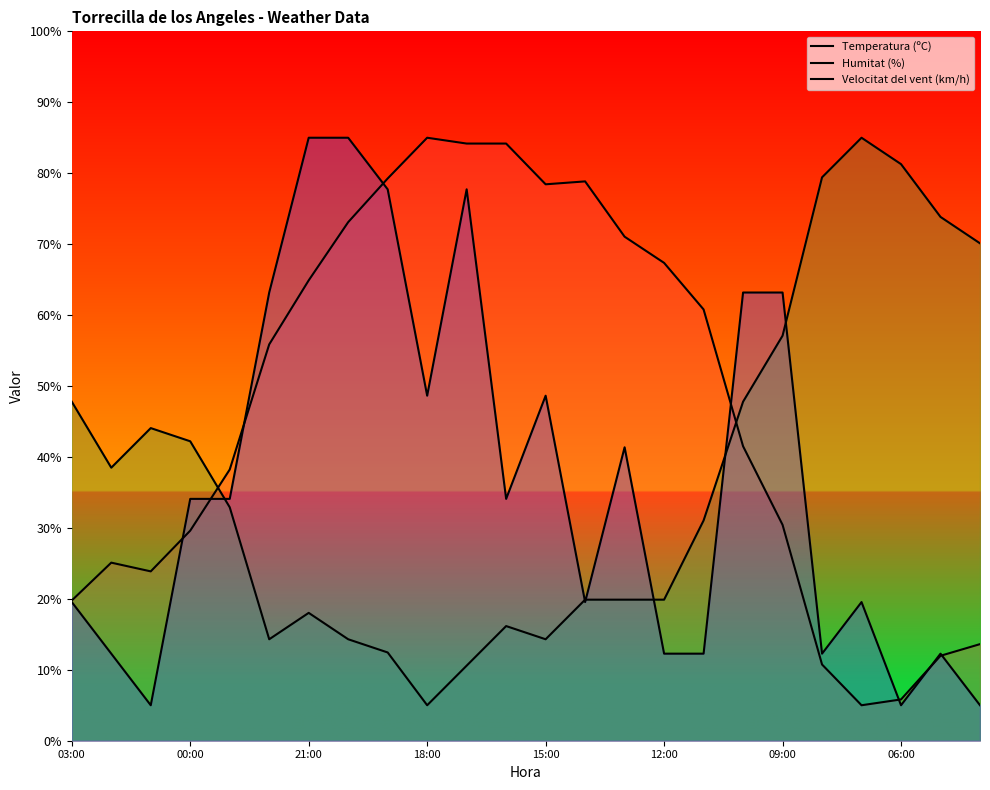

What are all the series names shown in the legend?

Temperatura (ºC), Humitat (%), Velocitat del vent (km/h)